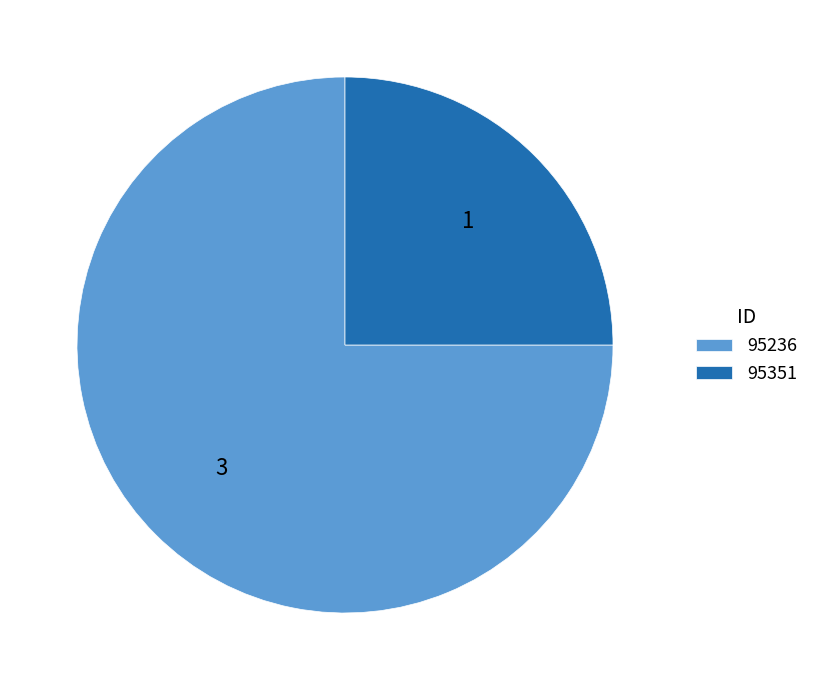

True or false: 95351 accounts for 13% of the total.

False